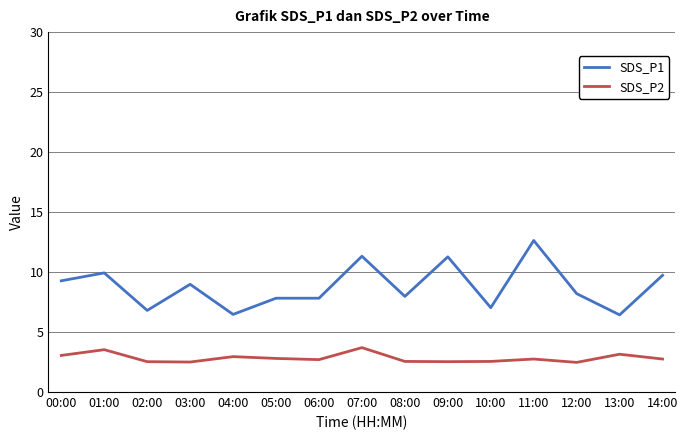

Which series has the largest total across all categories?

SDS_P1